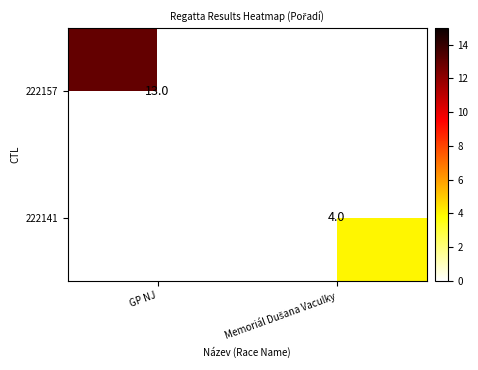

The 222157 series shows 13 at GP NJ. True or false?

True